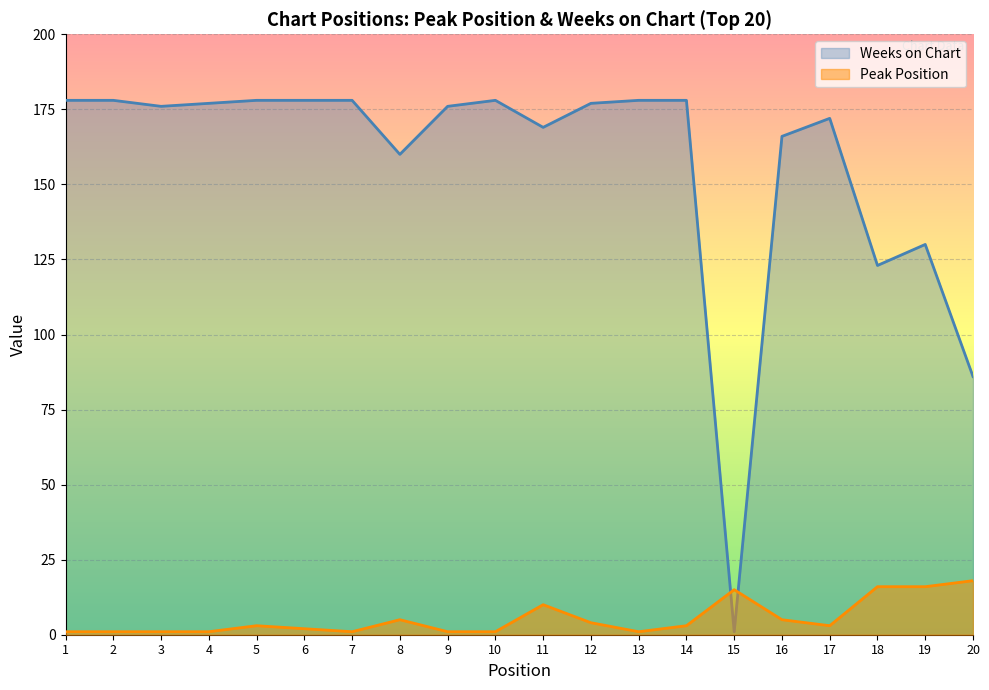

Where does the Peak Position series first go above 3?

8